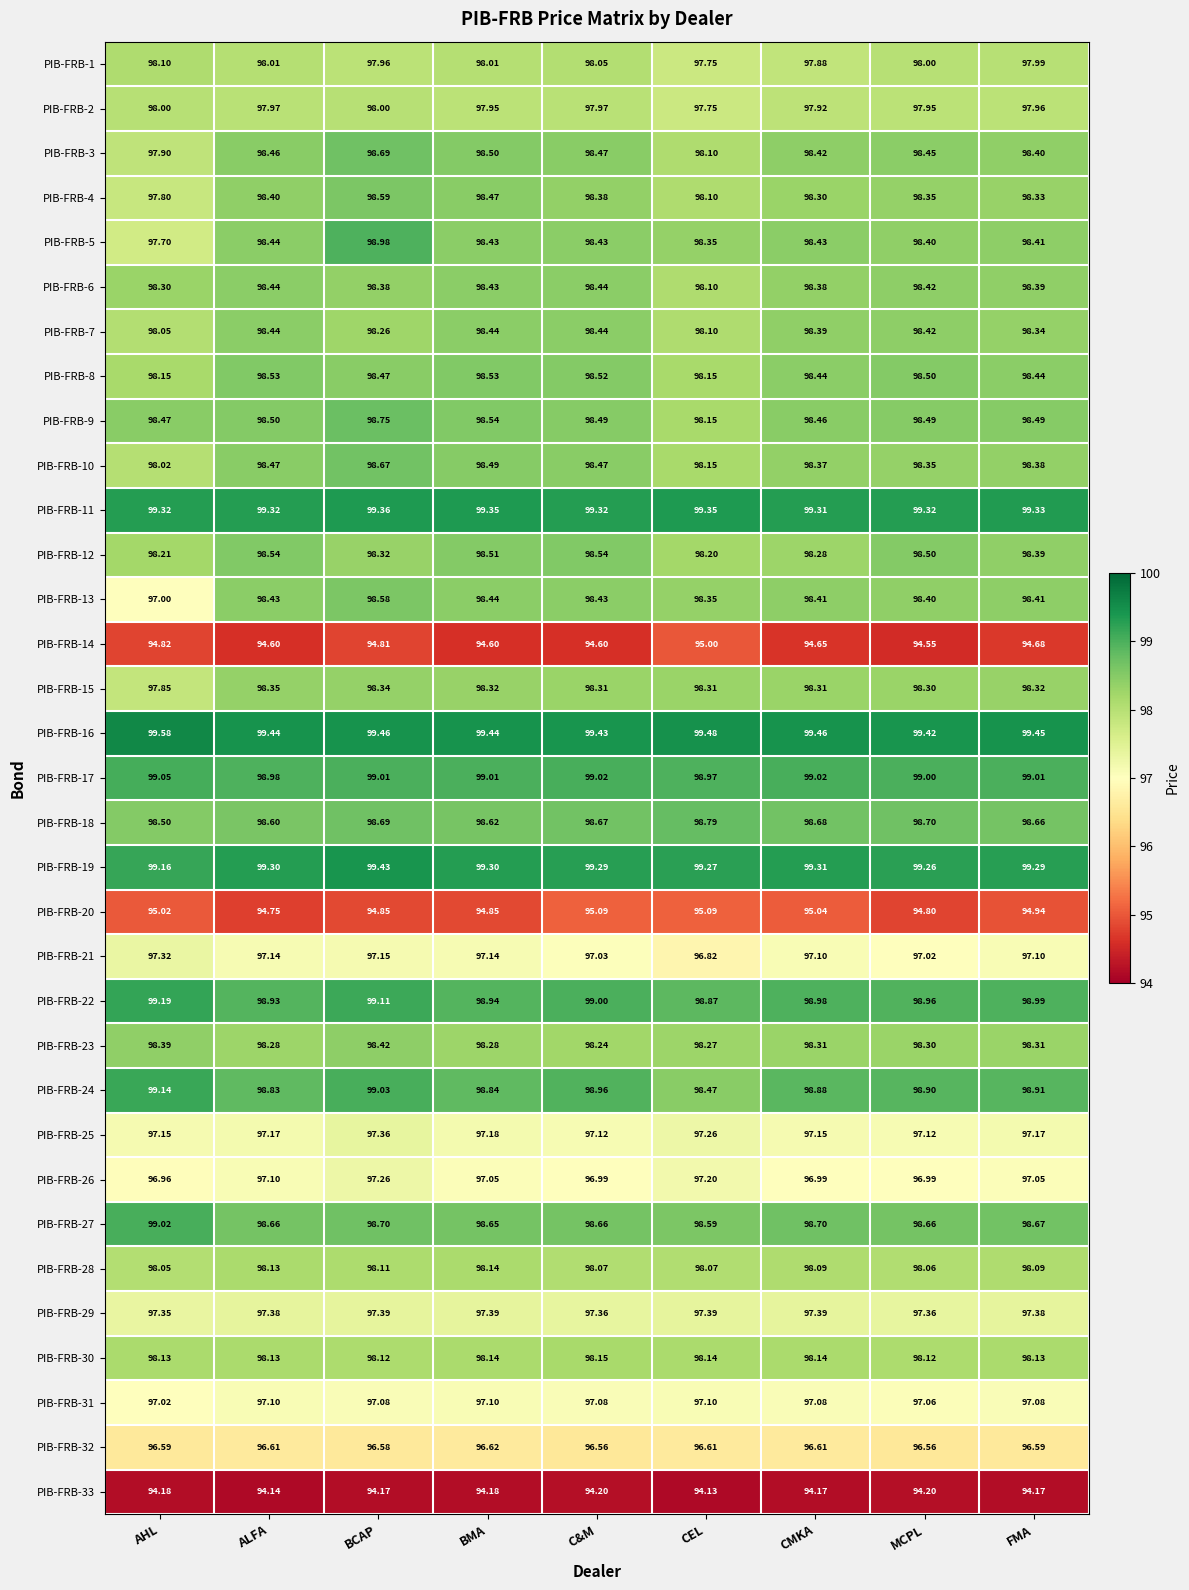

What is the difference between the highest and lowest values at C&M?

5.2